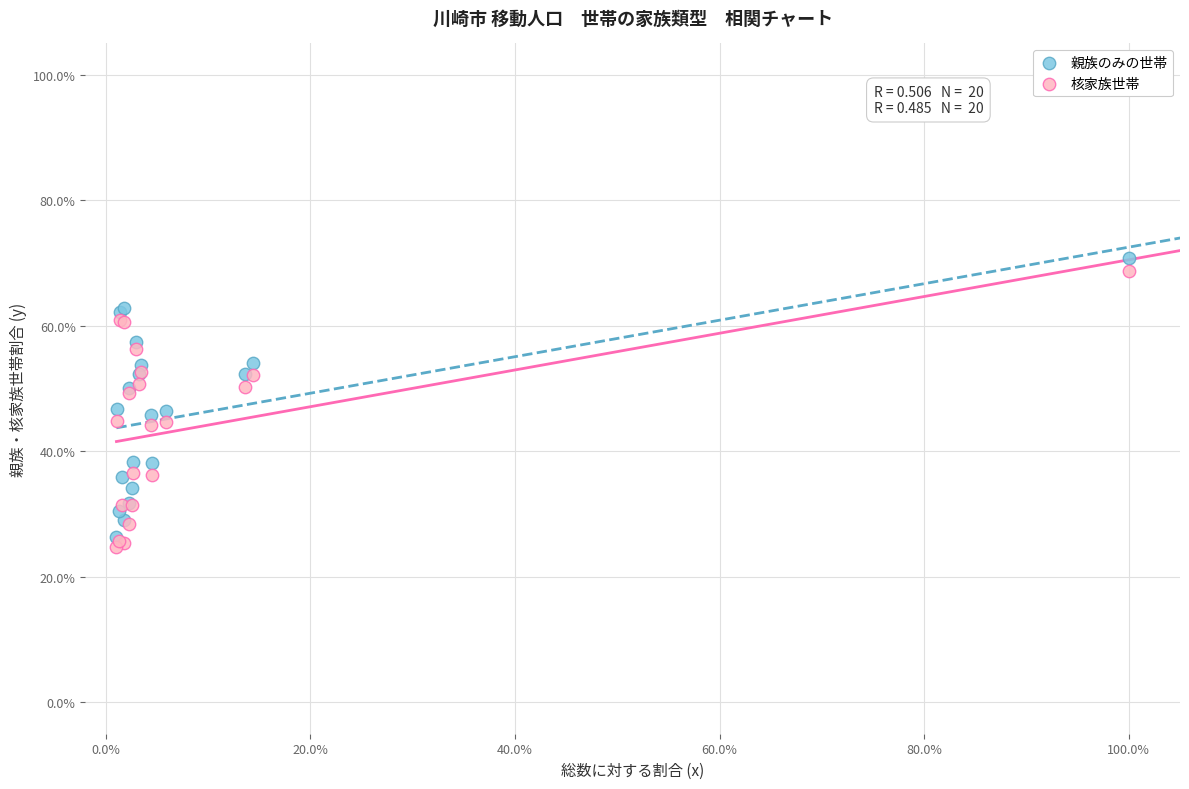

What are all the series names shown in the legend?

親族のみの世帯, 核家族世帯